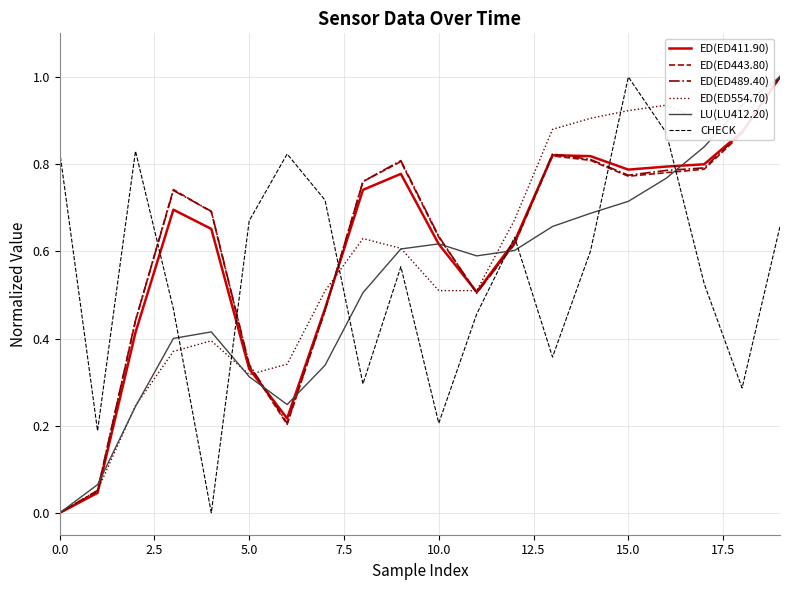

How many times do CHECK and ED(ED554.70) cross each other?

5